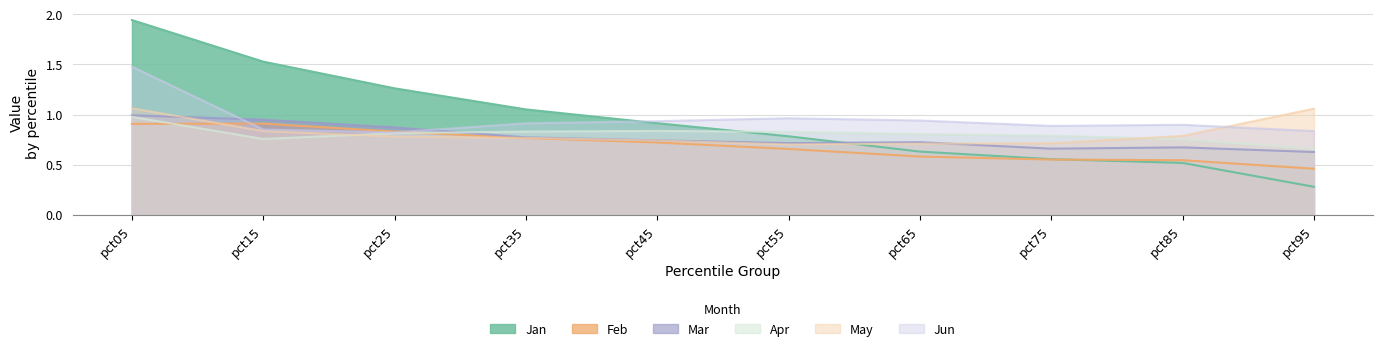

How many intersections are there between Jun and Mar?

2